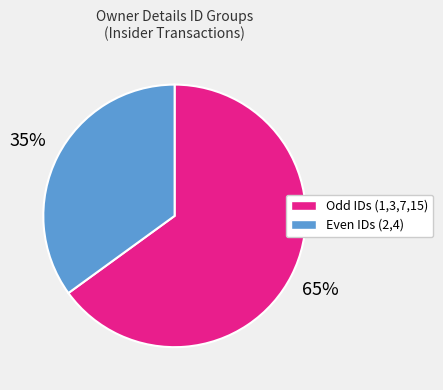

Is there a majority slice in this chart?

Yes